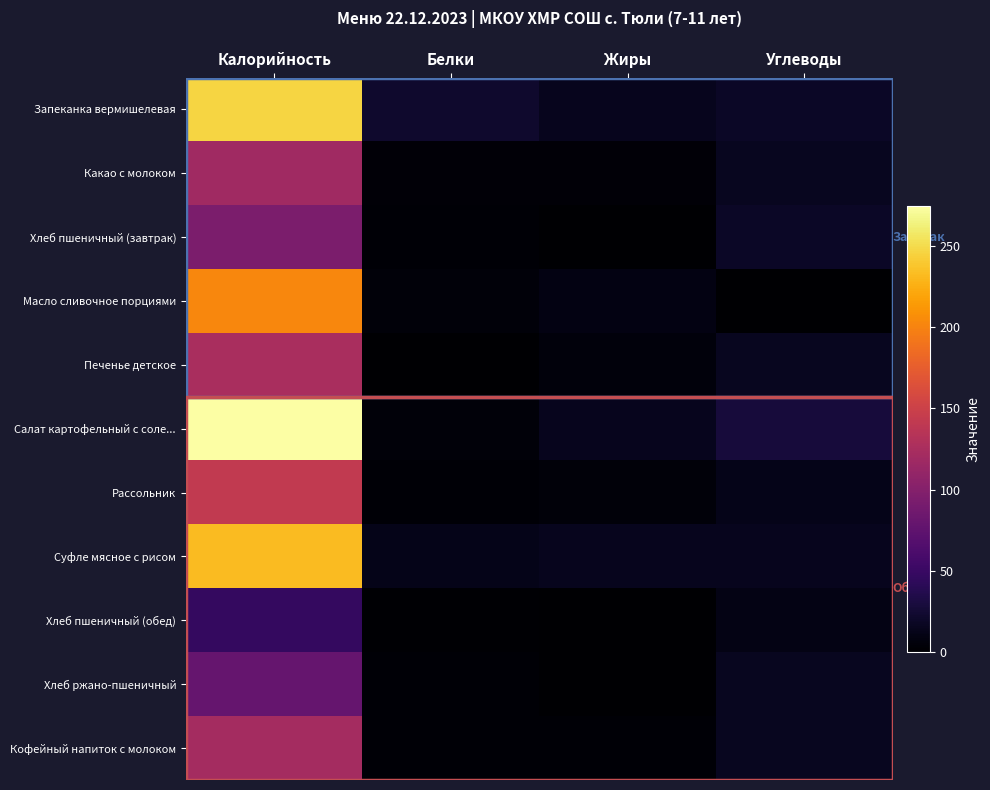

Reading right to left, what are all the values shown in this chart?

Запеканка вермишелевая: Углеводы=19	Жиры=14	Белки=22	Калорийность=247
Какао с молоком: Углеводы=16	Жиры=4	Белки=4	Калорийность=119
Хлеб пшеничный (завтрак): Углеводы=19	Жиры=0	Белки=3	Калорийность=94
Масло сливочное порциями: Углеводы=1	Жиры=9	Белки=5	Калорийность=203
Печенье детское: Углеводы=16	Жиры=6	Белки=1	Калорийность=125
Салат картофельный с соле...: Углеводы=28	Жиры=14	Белки=5	Калорийность=275
Рассольник: Углеводы=12	Жиры=5	Белки=3	Калорийность=142
Суфле мясное с рисом: Углеводы=15	Жиры=14	Белки=12	Калорийность=233
Хлеб пшеничный (обед): Углеводы=10	Жиры=0	Белки=2	Калорийность=47
Хлеб ржано-пшеничный: Углеводы=16	Жиры=0	Белки=3	Калорийность=79
Кофейный напиток с молоком: Углеводы=16	Жиры=3	Белки=3	Калорийность=122